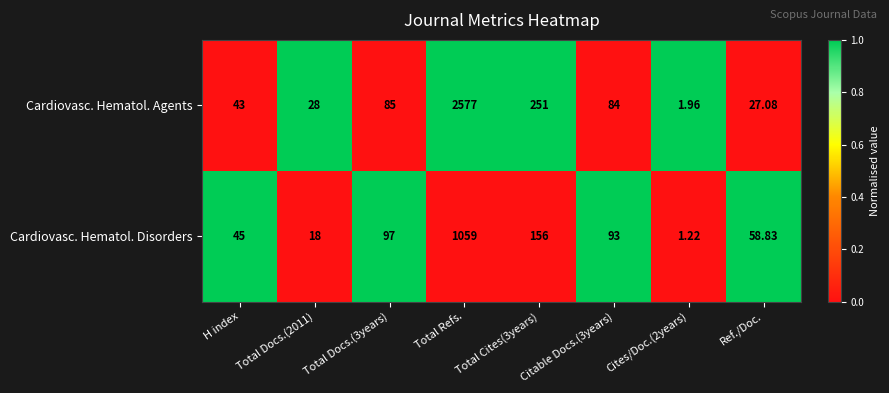

Rank the series at Total Cites(3years) from lowest to highest value.

Cardiovasc. Hematol. Disorders, Cardiovasc. Hematol. Agents